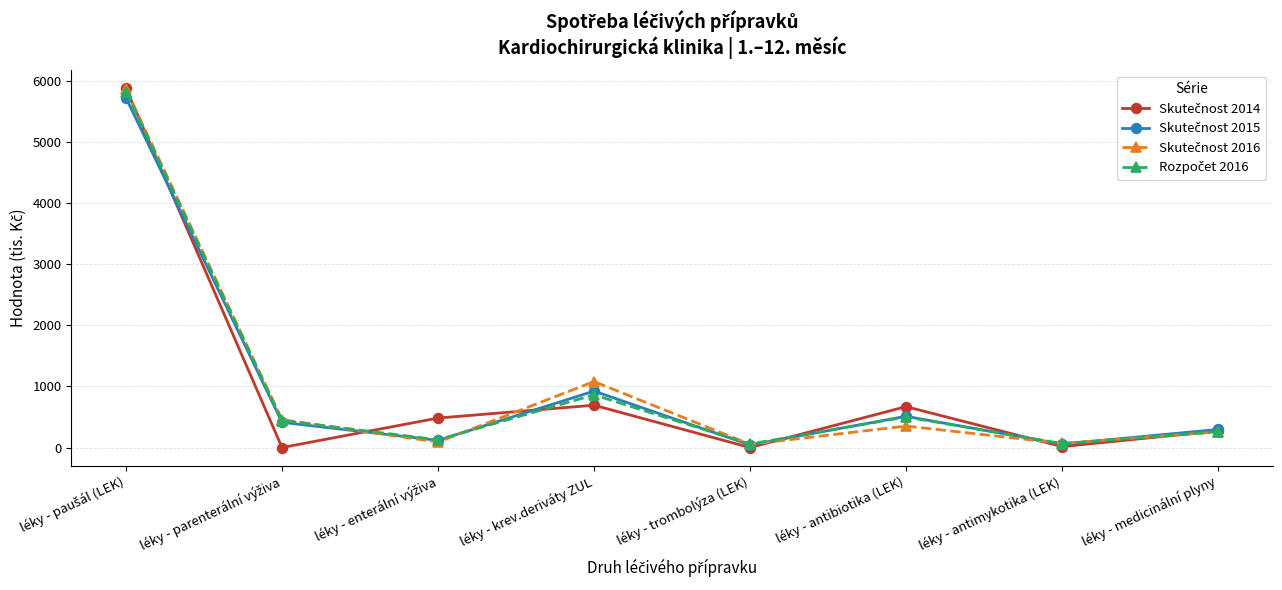

What is the label of the 2nd point from the right?

léky - antimykotika (LEK)